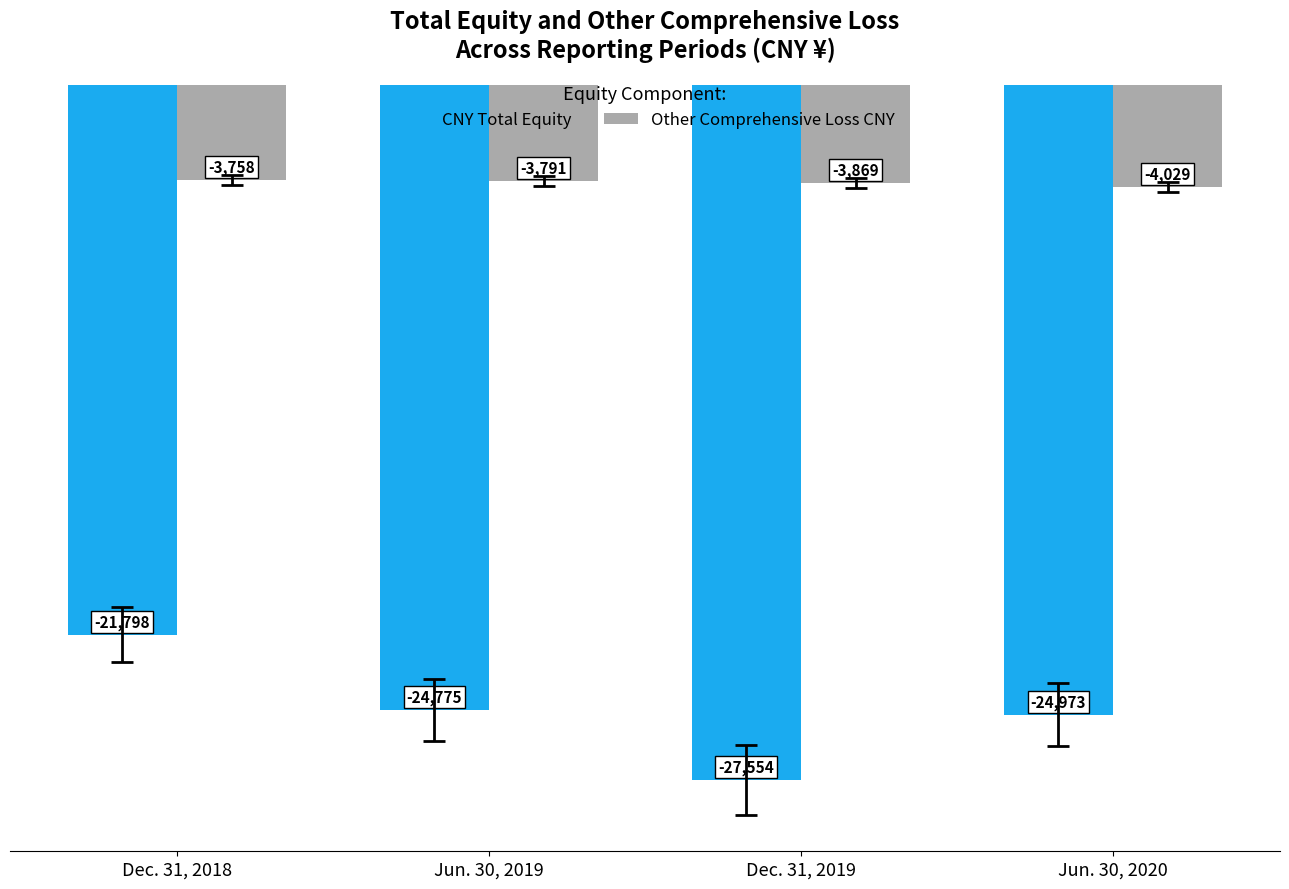

Reading left to right, list all the values displayed in this chart.

CNY Total Equity: Dec. 31, 2018=-21798	Jun. 30, 2019=-24775	Dec. 31, 2019=-27554	Jun. 30, 2020=-24973
Other Comprehensive Loss CNY: Dec. 31, 2018=-3758	Jun. 30, 2019=-3791	Dec. 31, 2019=-3869	Jun. 30, 2020=-4029